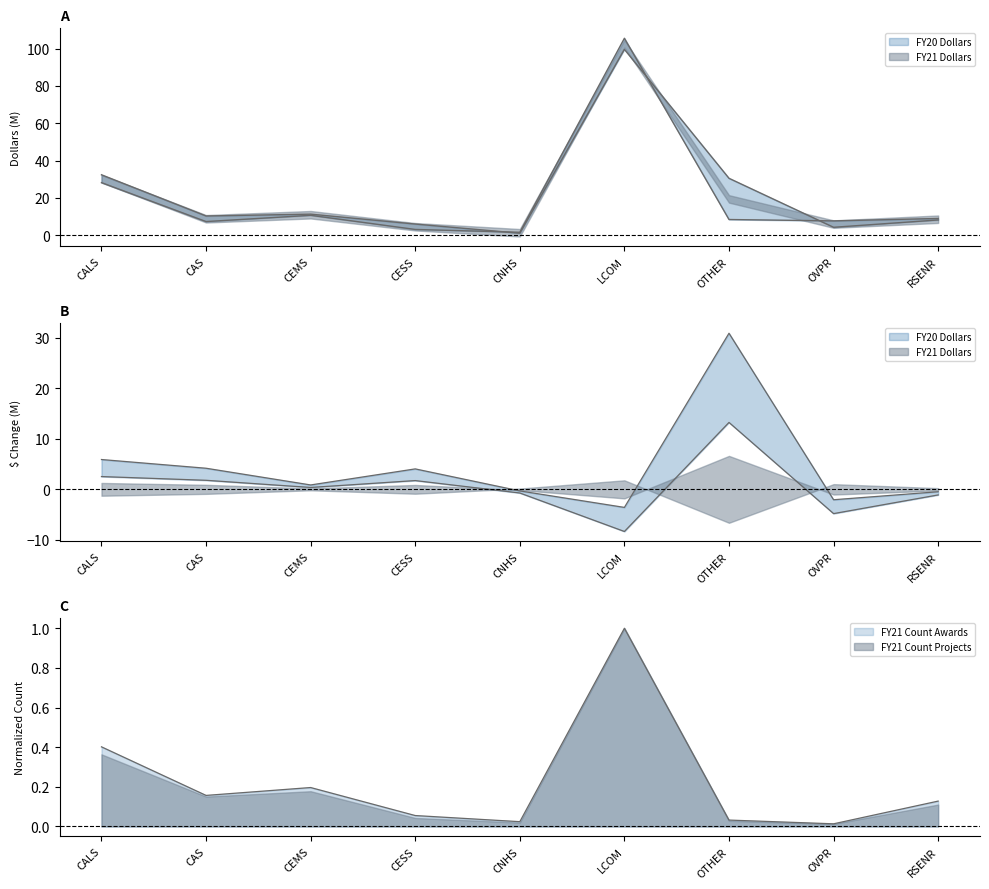

Rank the series at OTHER from highest to lowest value.

FY21 Dollars, FY20 Dollars, FY21 Count Awards